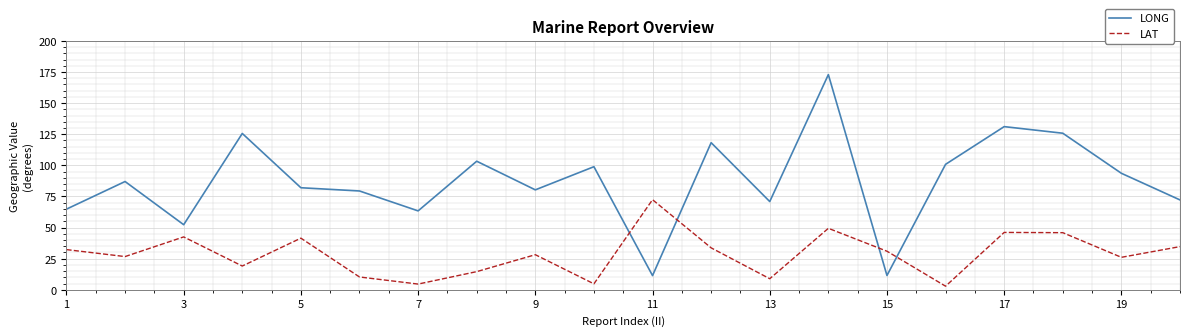

Rank the series by their maximum value, from highest to lowest.

LONG, LAT